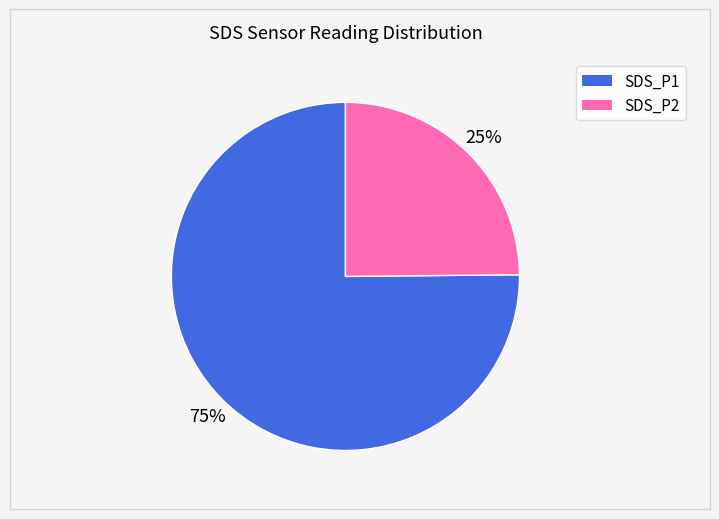

To the nearest percent, what percentage of the pie is SDS_P2?

25%